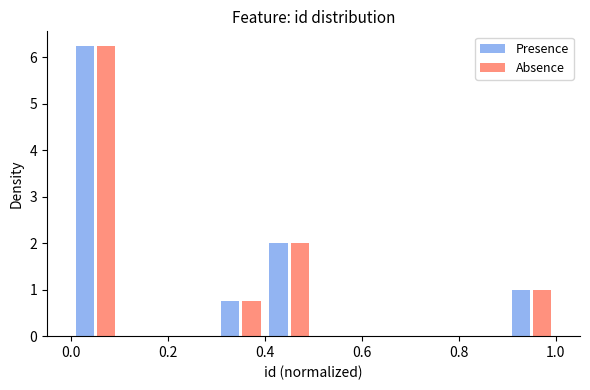

Reading left to right, transcribe this chart: for each range on the x-axis, give the height of each series' bar. The values are not printed on the chart, so give them approximately, as read against the axis.

0.0 to 0.1: Presence=6.3	Absence=6.3
0.1 to 0.2: Presence=0	Absence=0
0.2 to 0.3: Presence=0	Absence=0
0.3 to 0.4: Presence=0.8	Absence=0.8
0.4 to 0.5: Presence=2.0	Absence=2.0
0.5 to 0.6: Presence=0	Absence=0
0.6 to 0.7: Presence=0	Absence=0
0.7 to 0.8: Presence=0	Absence=0
0.8 to 0.9: Presence=0	Absence=0
0.9 to 1.0: Presence=1.0	Absence=1.0